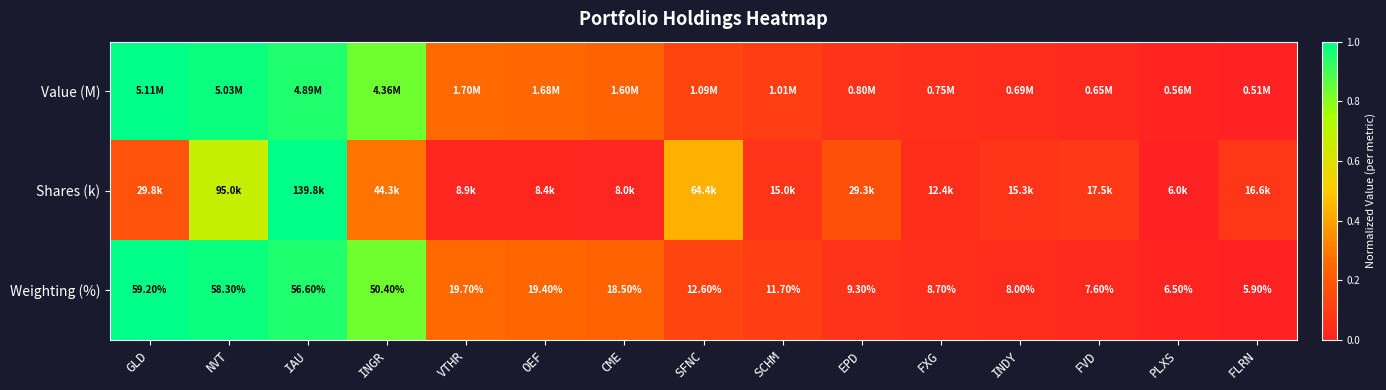

Rank the categories by Weighting (%) value from lowest to highest.

FLRN, PLXS, FVD, INDY, FXG, EPD, SCHM, SFNC, CME, OEF, VTHR, INGR, IAU, NVT, GLD